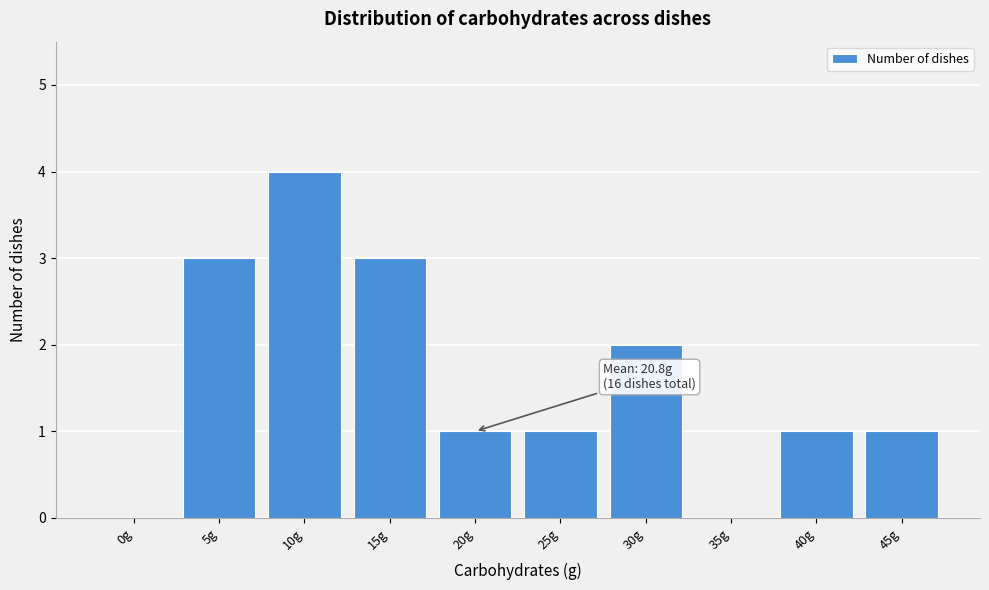

Reading left to right, transcribe all the data shown in this chart.

0g=0	5g=3	10g=4	15g=3	20g=1	25g=1	30g=2	35g=0	40g=1	45g=1